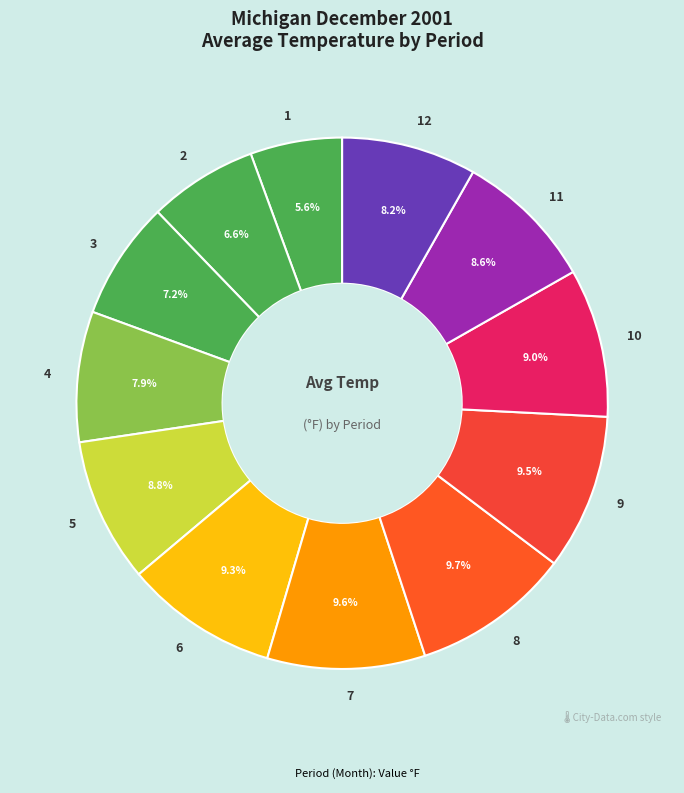

True or false: 12 accounts for 1% of the total.

False